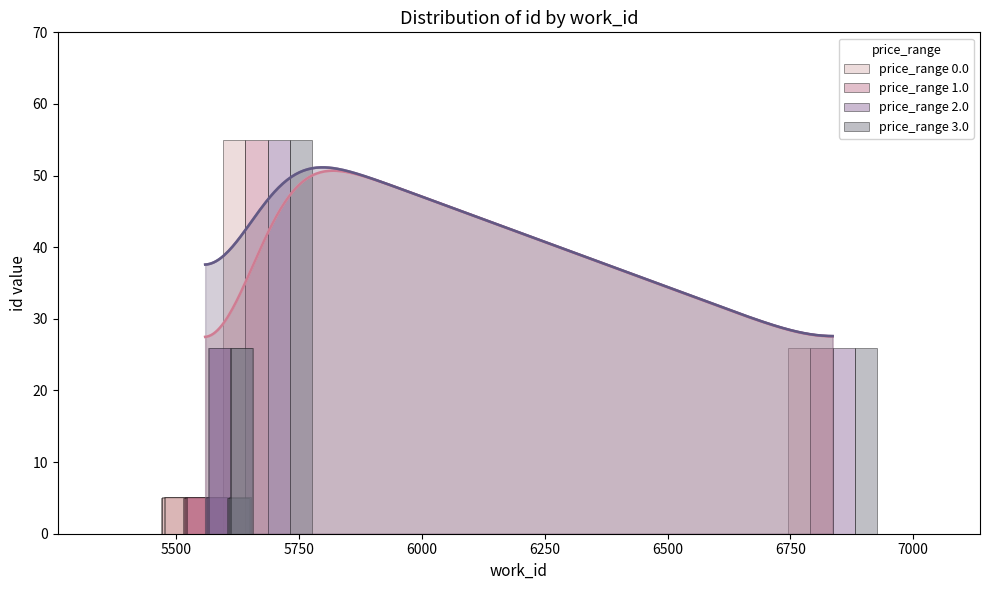

What is the maximum value for price_range 0.0?

55.0